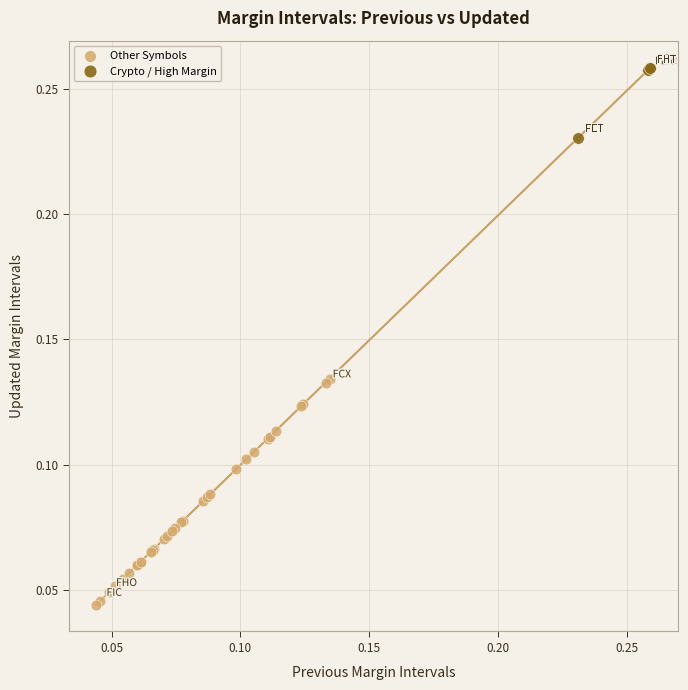

Which series reaches the maximum Y coordinate?

Crypto / High Margin